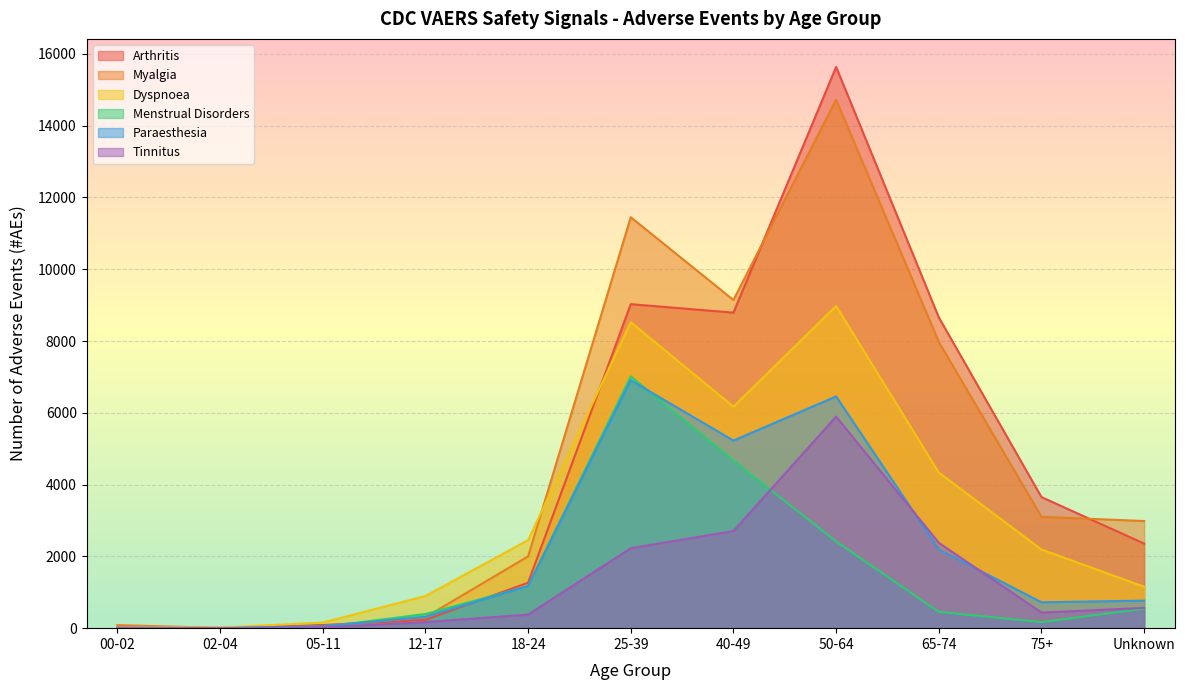

The Menstrual Disorders series shows 4 at 00-02. True or false?

False